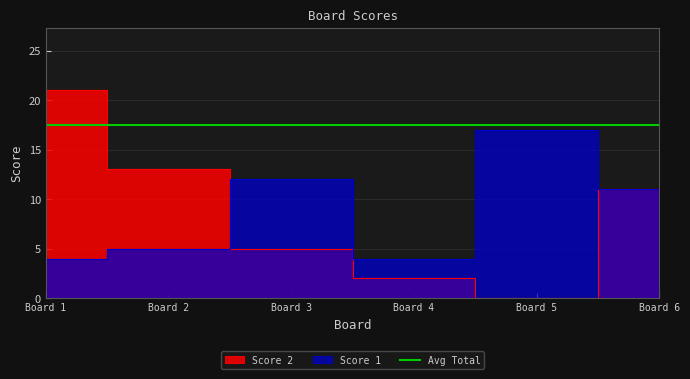

What is the sum of all Score 2 values?

52